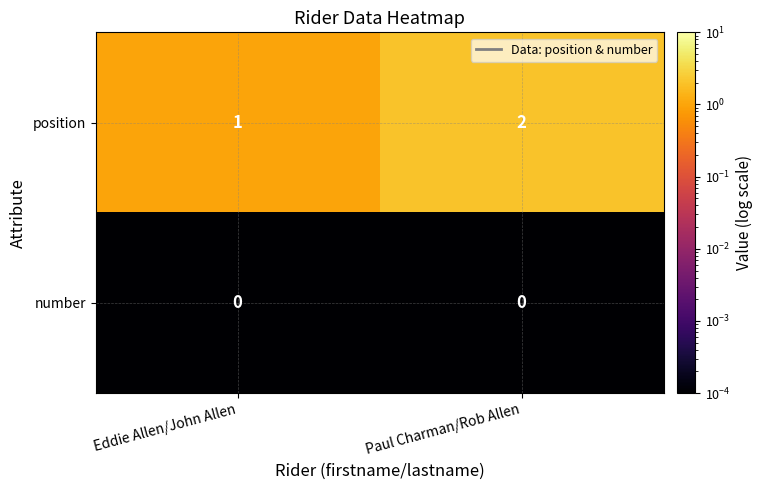

Reading left to right, list all the values displayed in this chart.

position: Eddie Allen/John Allen=1	Paul Charman/Rob Allen=2
number: Eddie Allen/John Allen=0	Paul Charman/Rob Allen=0